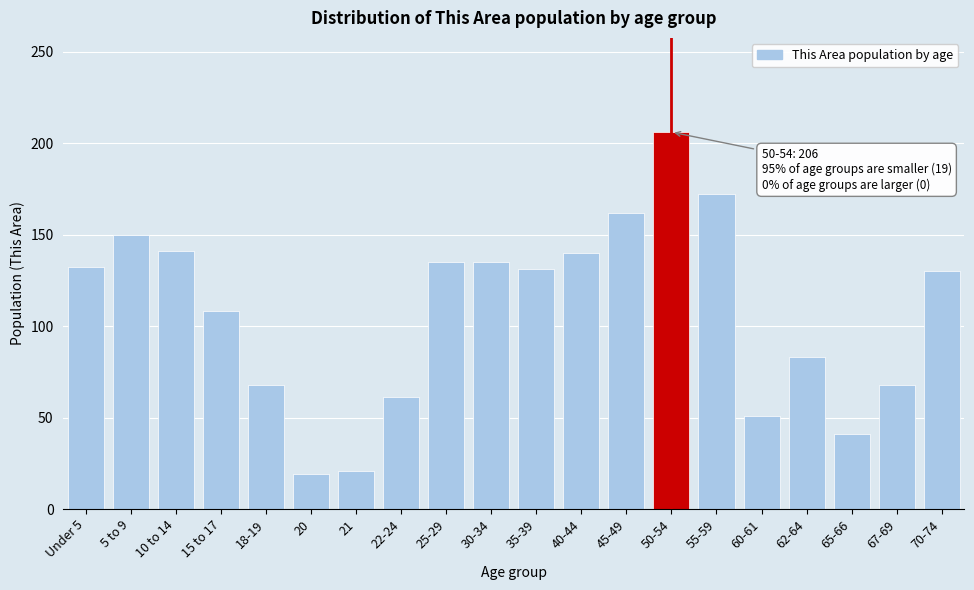

What is the label of the 13th bar from the right?

22-24